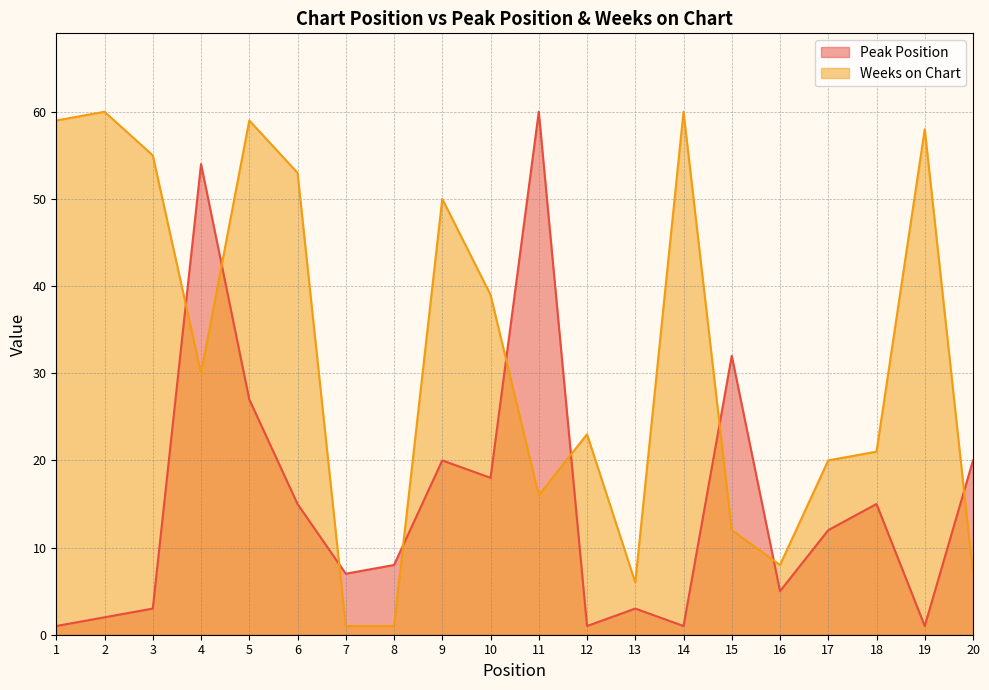

What is the average value of the Peak Position series?

15